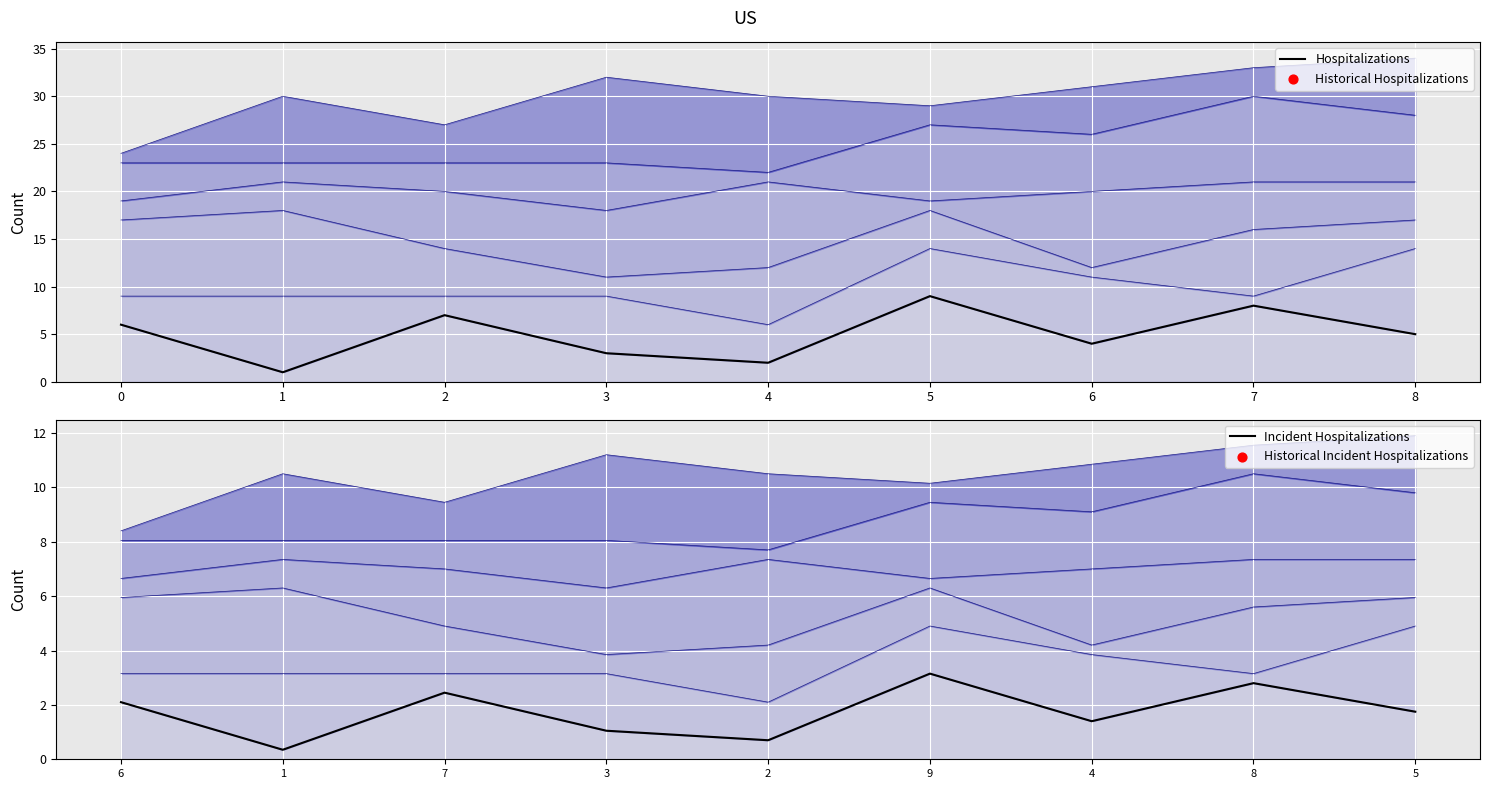

Which series contains the lowest Y value?

Incident Hospitalizations